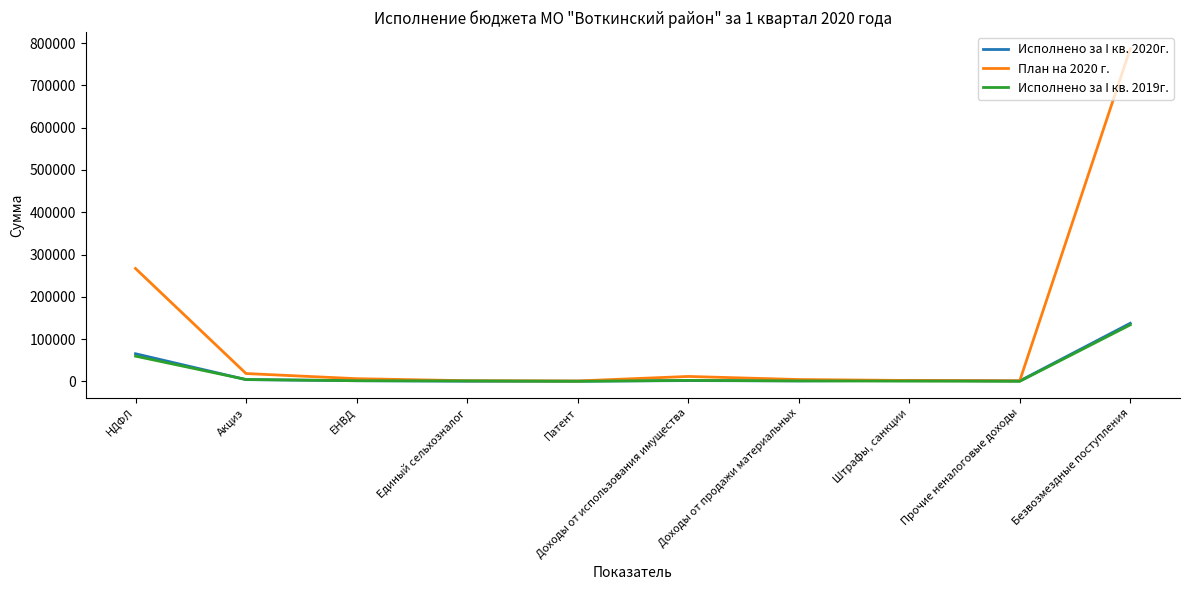

What is the difference between the Исполнено за I кв. 2020г. values at Акциз and Штрафы, санкции?

1742